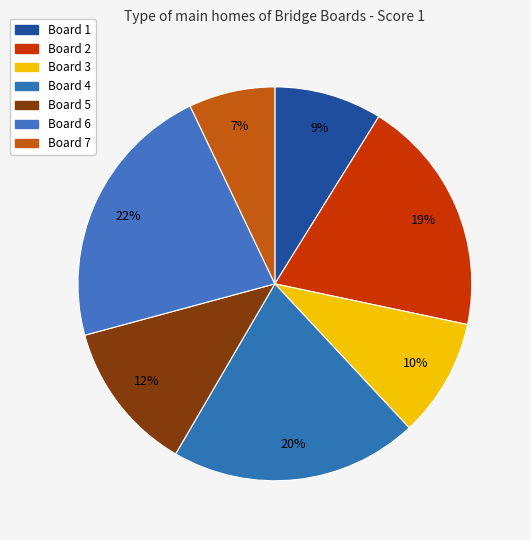

True or false: Board 5 accounts for 12% of the total.

True